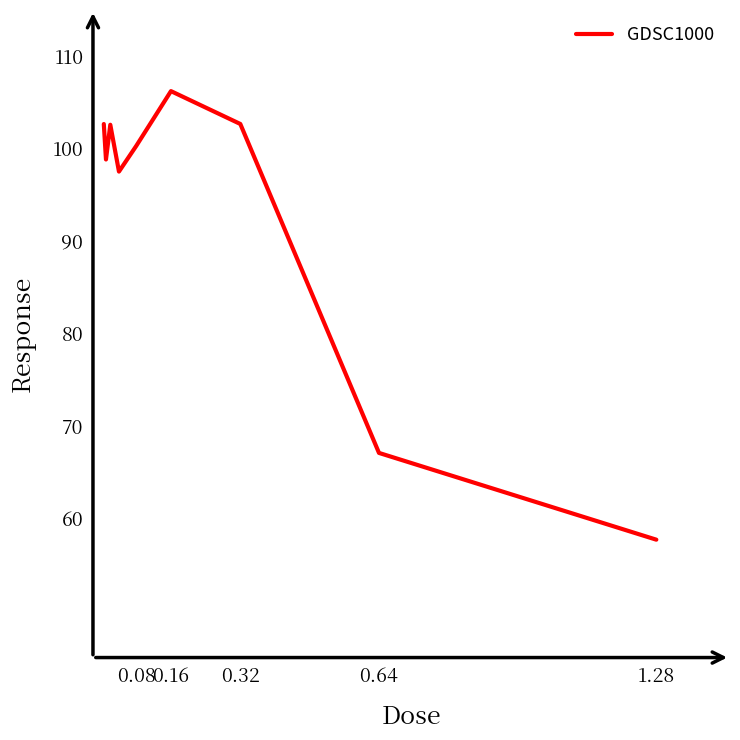

True or false: there are more than 1 points higher than both neighbors.

True